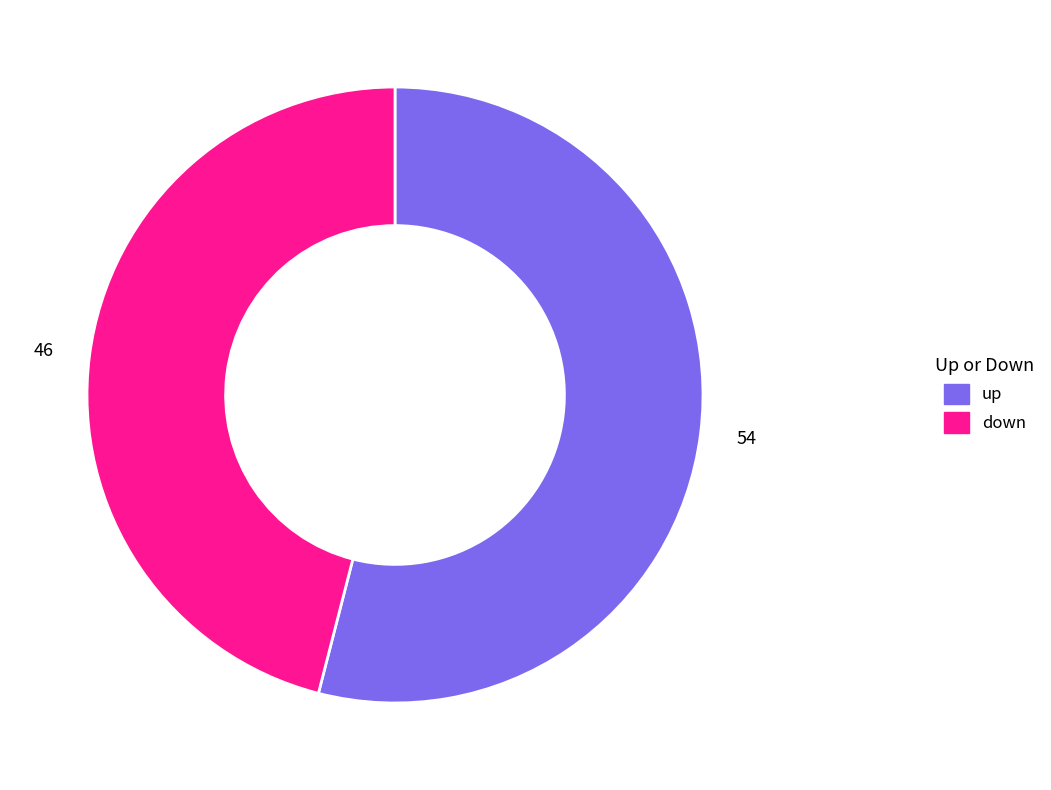

How many slices are in this pie chart?

2